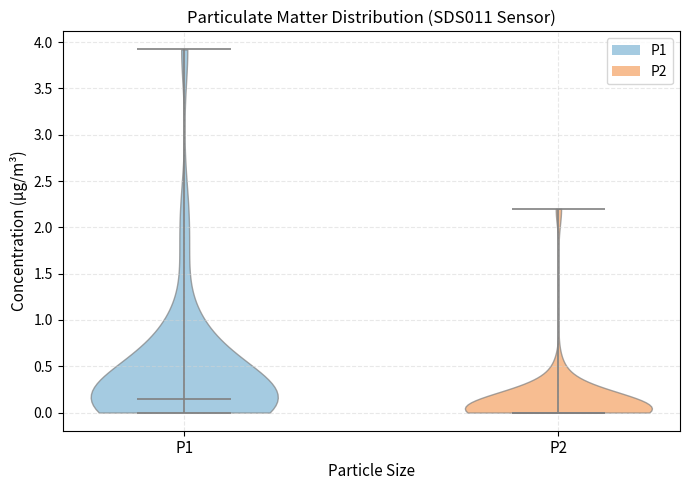

Reading left to right, read every violin against the y-axis: where its median line is, and the lowest and highest points it reaches. The values are not printed on the chart, so give them approximately, as read against the axis.

P1: median line 0.15, lowest point 0.00, highest point 3.90
P2: median line 0.00, lowest point 0.00, highest point 2.20